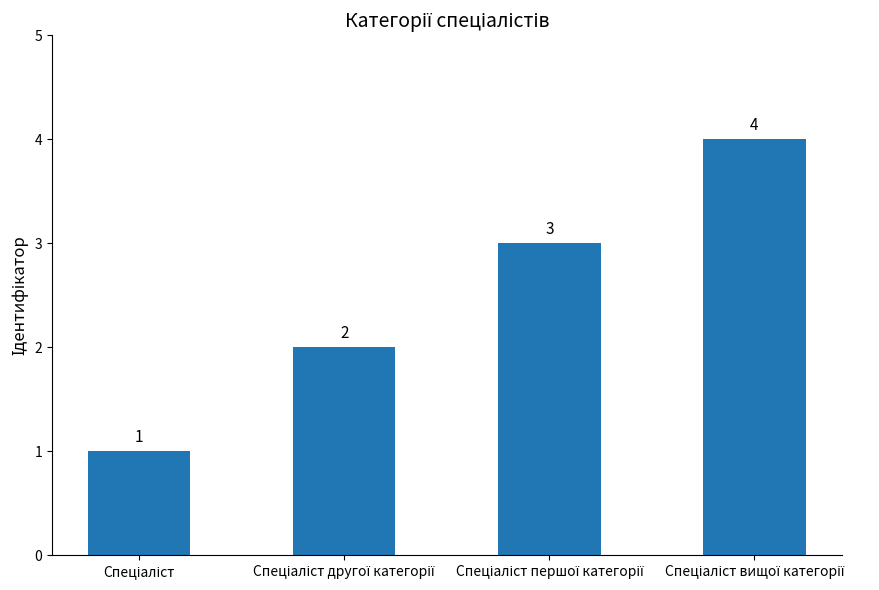

Count the values in the range 2 to 4.

3